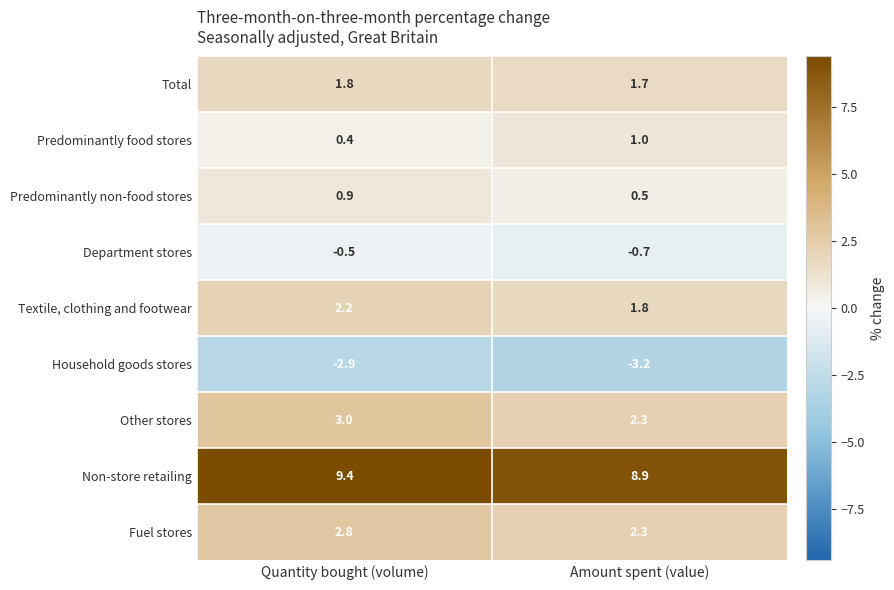

The Textile, clothing and footwear series shows 1.4 at Quantity bought (volume). True or false?

False